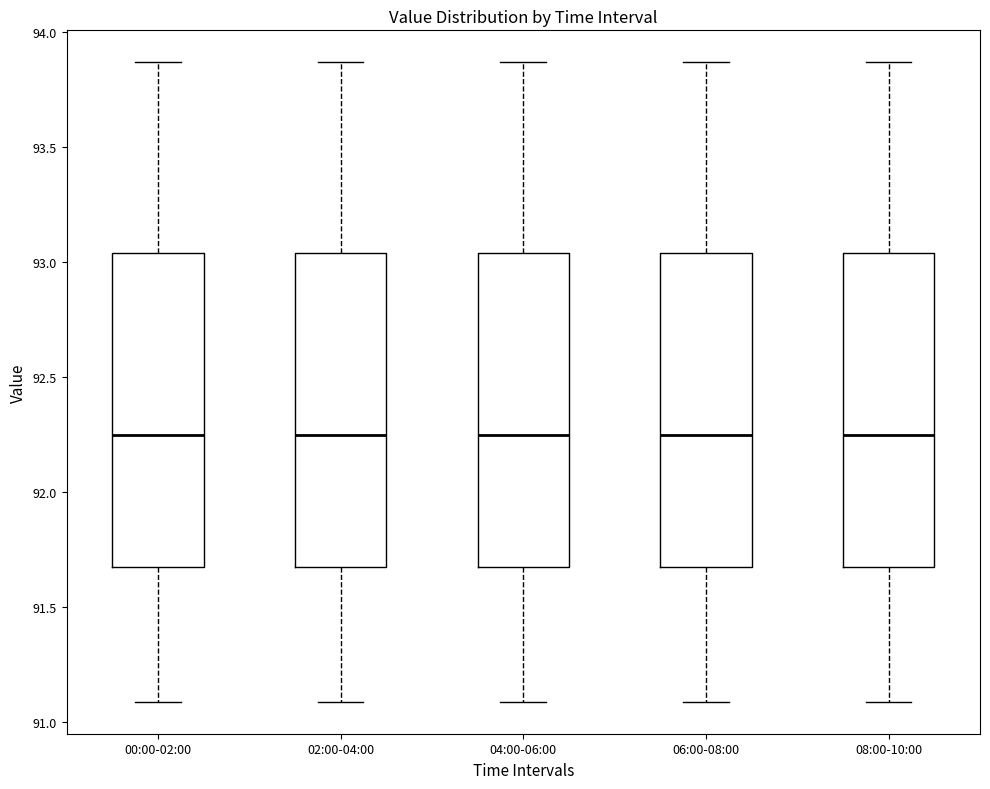

Where is the lower edge of the box for 08:00-10:00 on the y-axis? The values are not printed on the chart, so give them approximately, as read against the axis.

91.70